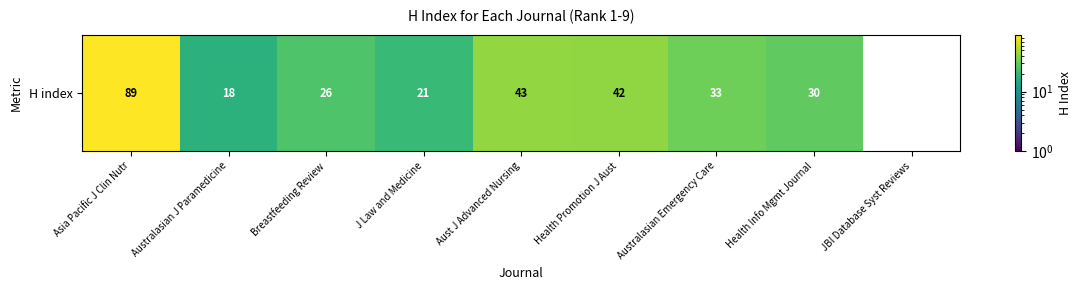

At which category does the chart reach its peak across all series?

Asia Pacific J Clin Nutr